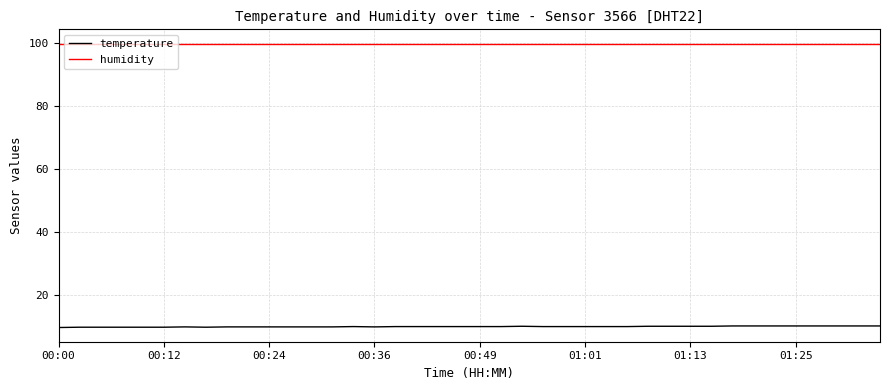

Rank the series by their maximum value, from lowest to highest.

temperature, humidity